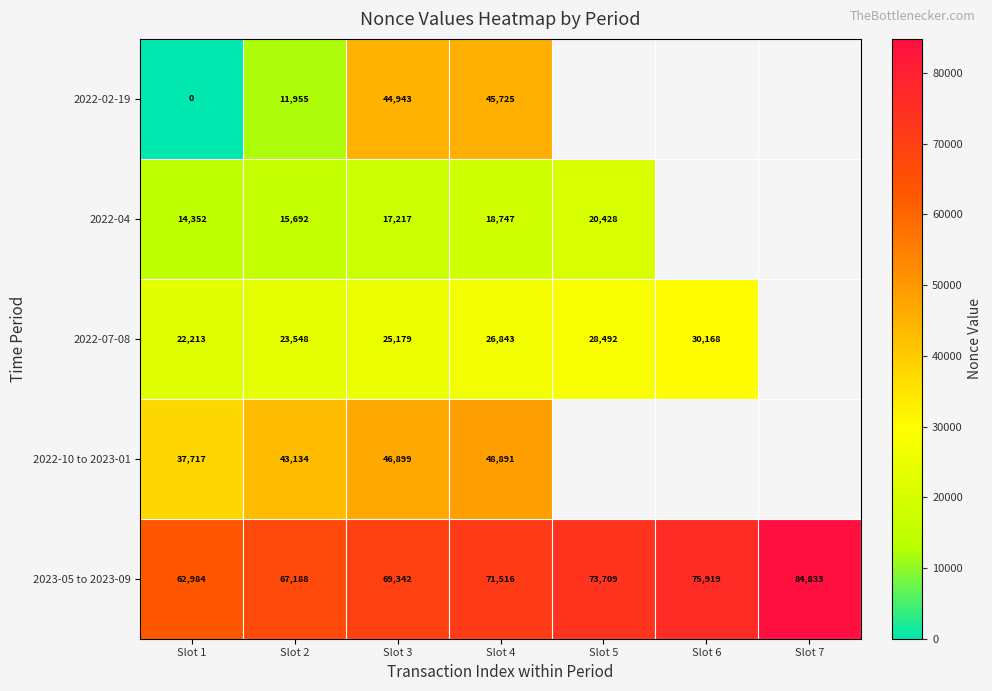

Rank the series at Slot 4 from lowest to highest value.

2022-04, 2022-07-08, 2022-02-19, 2022-10 to 2023-01, 2023-05 to 2023-09